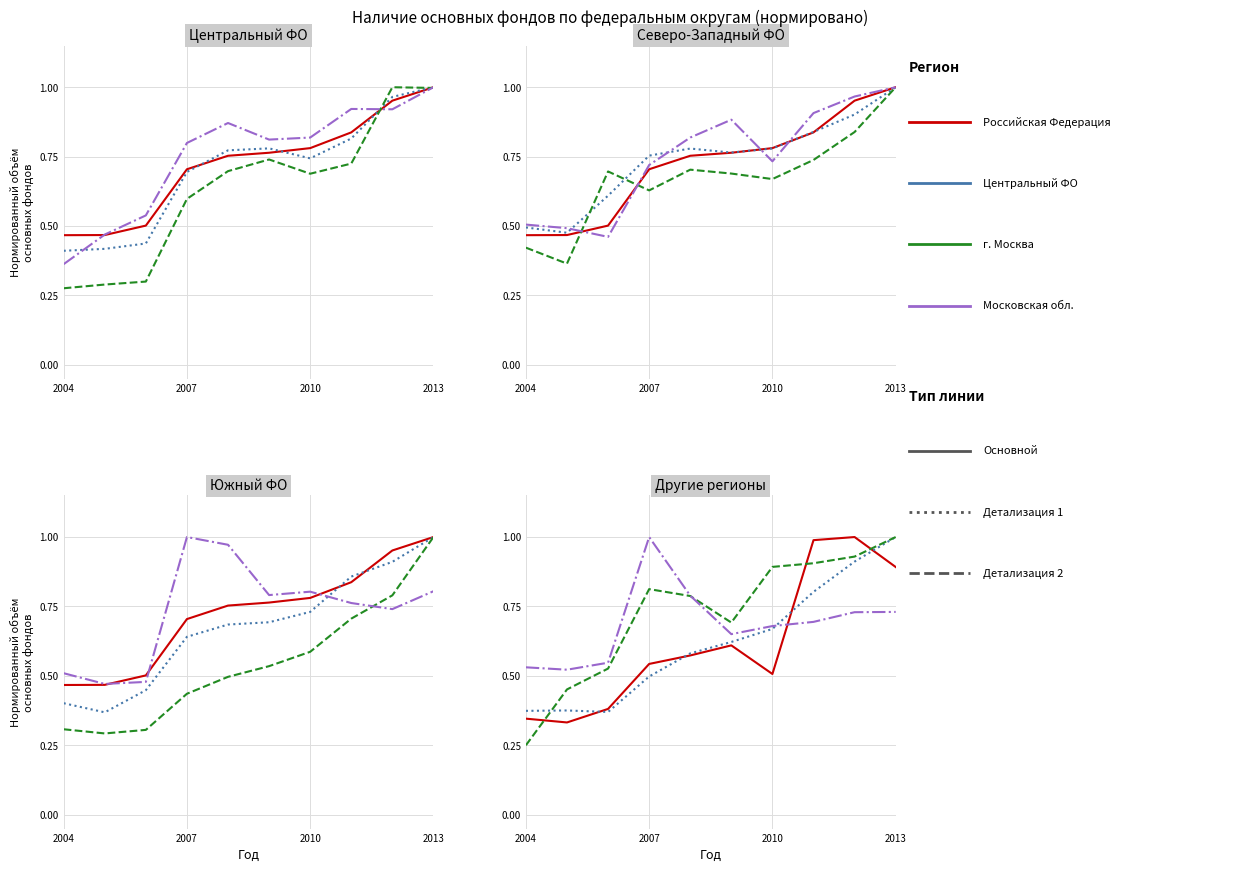

List the labels in order of Центральный ФО value, smallest first.

2004, 2005, 2006, 2007, 2010, 2008, 2009, 2011, 2012, 2013